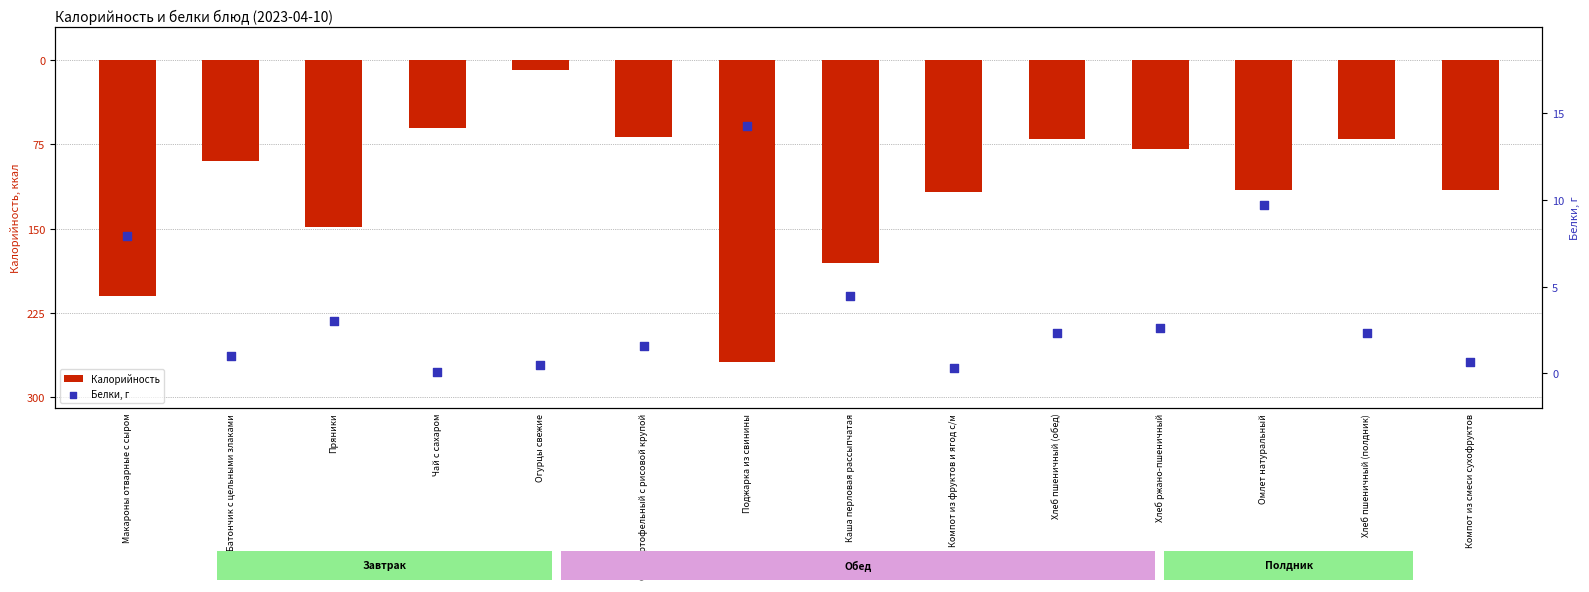

At how many categories does at least one series exceed -85?

14